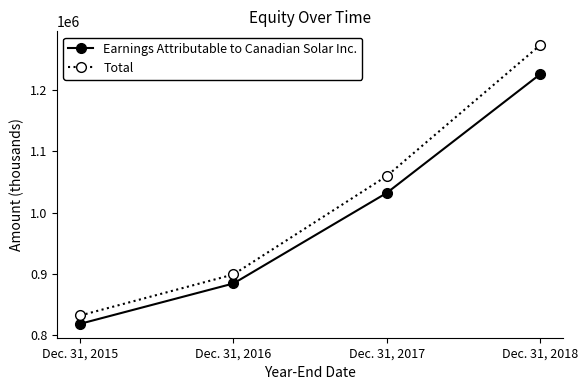

At which label is Earnings Attributable to Canadian Solar Inc. closest to 1022220?

Dec. 31, 2017